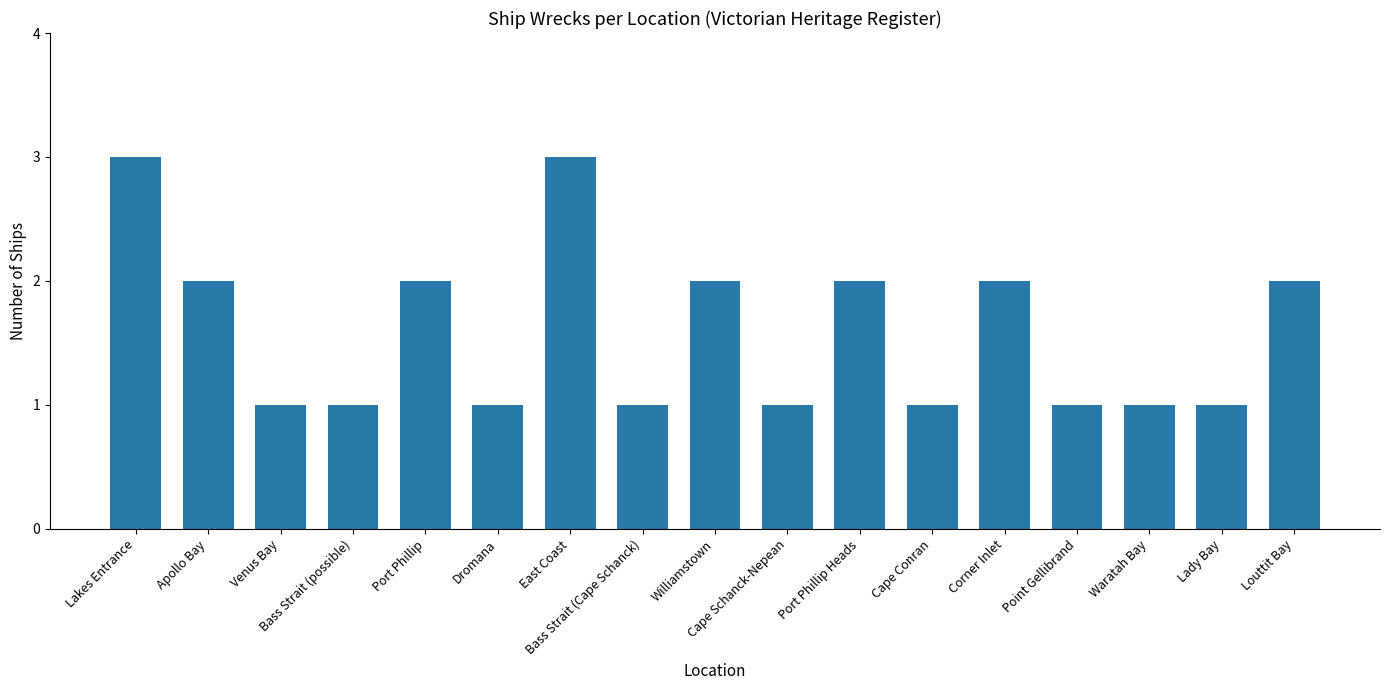

Are the bars grouped side by side (vs. stacked)?

No